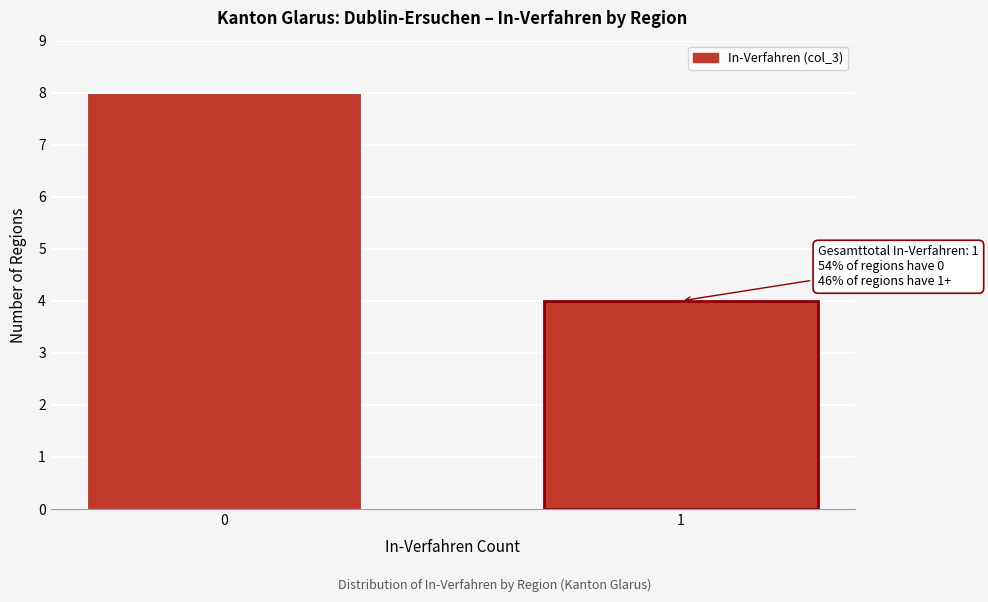

Reading right to left, transcribe all the data shown in this chart.

1=4	0=8